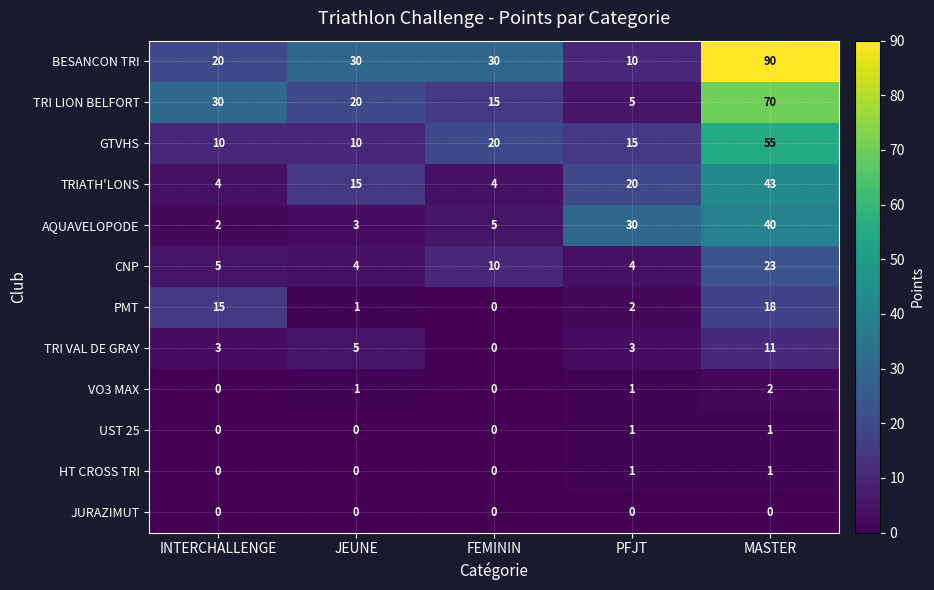

What is the difference between the highest and lowest values at JEUNE?

30